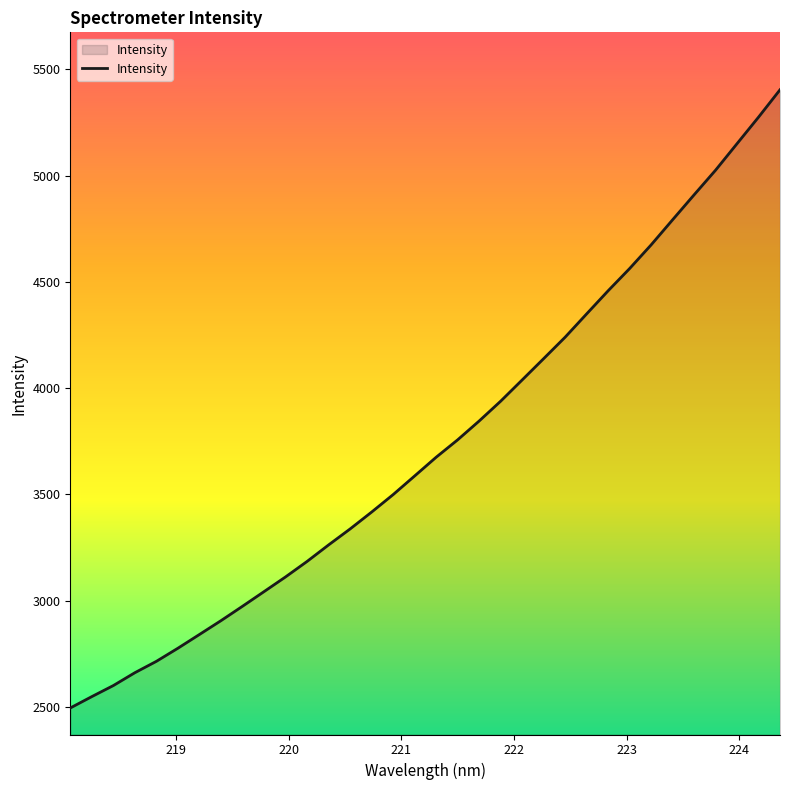

What is the average value?

3741.3